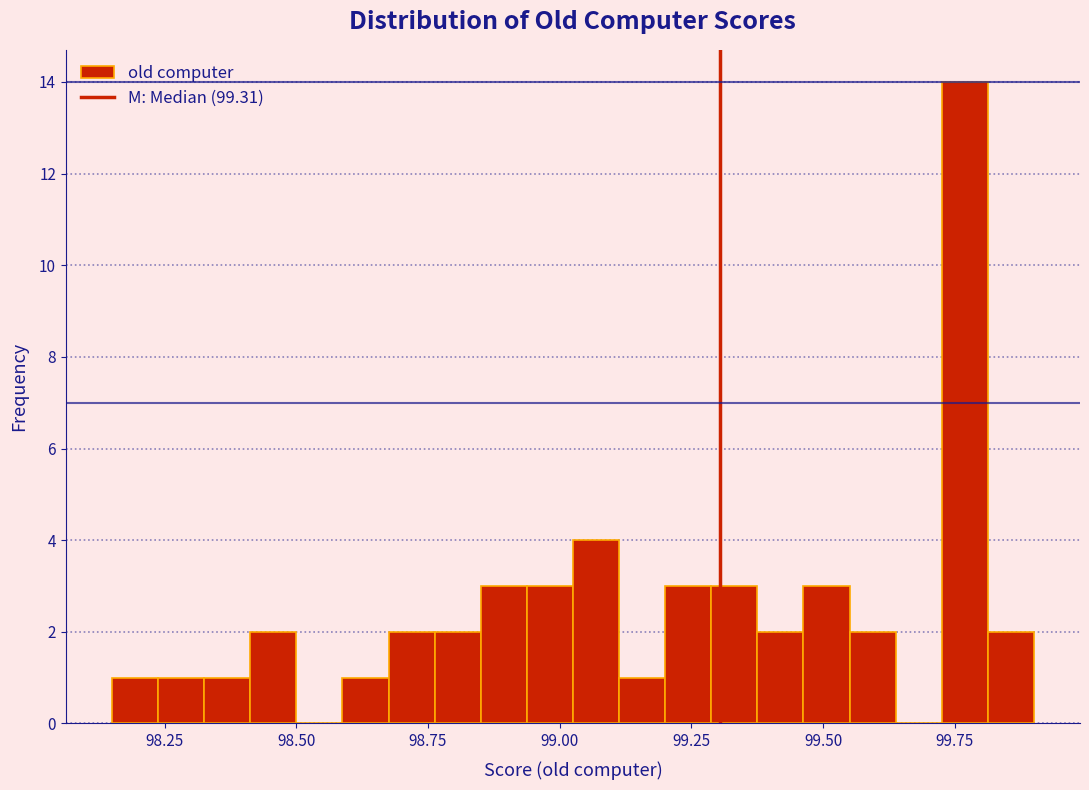

Around what value on the x-axis is the tallest bar? Give the approximate position of its centre, as read against the axis.

99.75